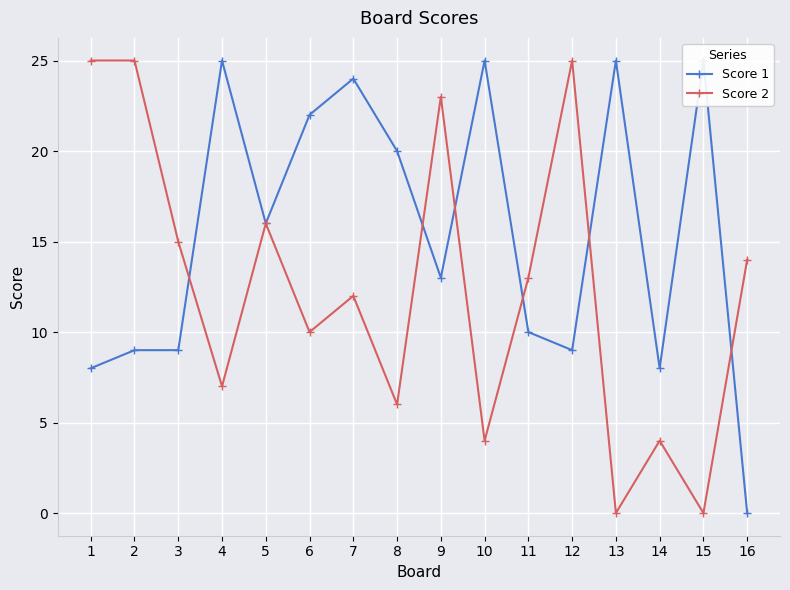

Which category has the lowest value in the Score 2 series?

13